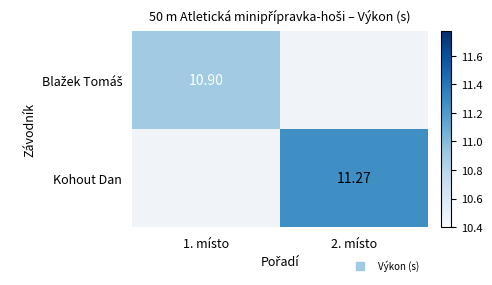

True or false: Blažek Tomáš has a value of 10.9 at 1. místo.

True